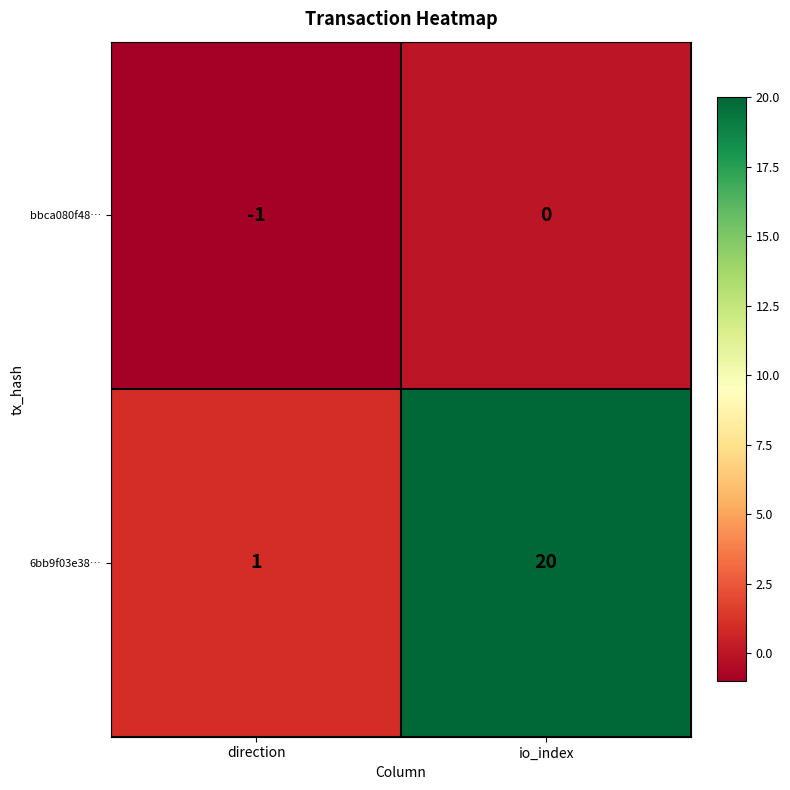

What is the difference between the 6bb9f03e38… values at direction and io_index?

19